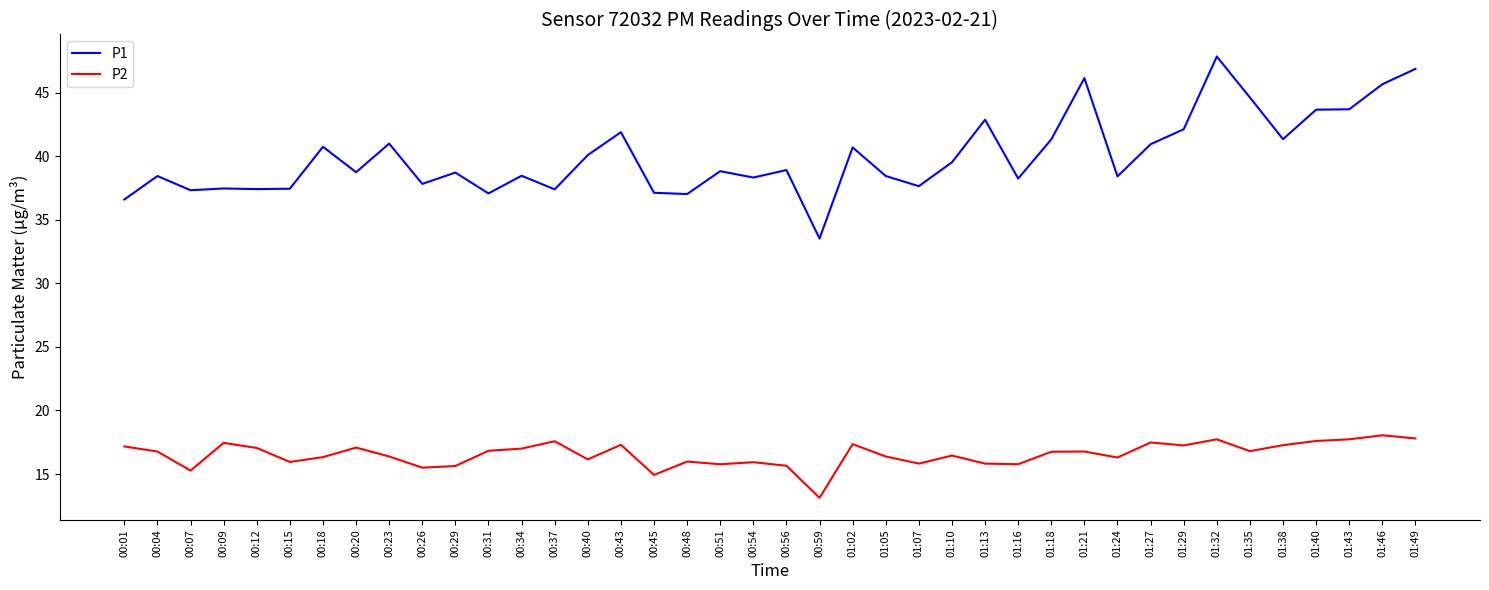

Rank the series by their average value, from lowest to highest.

P2, P1